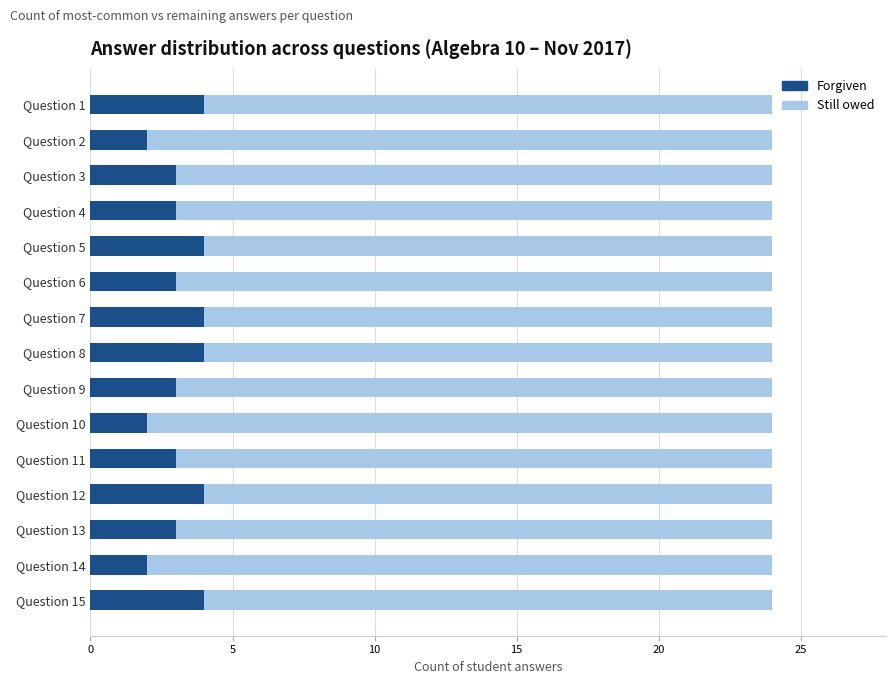

How many distinct data groups are displayed?

2